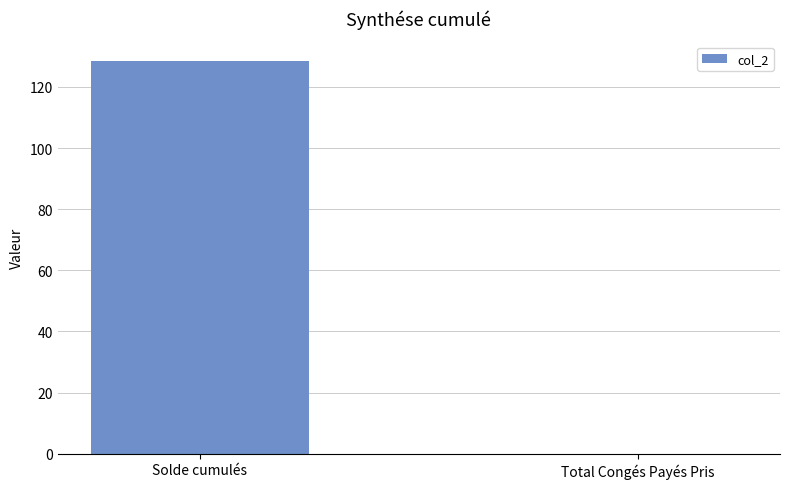

What is the approximate value at Solde cumulés?

128.5